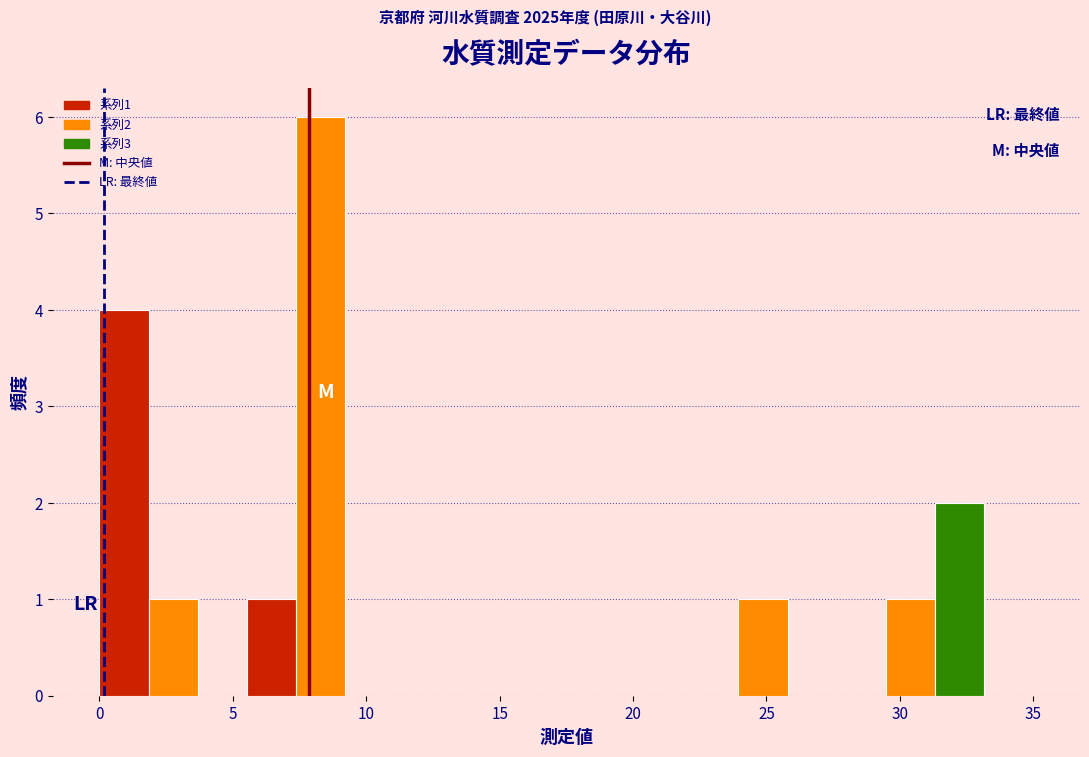

Read against the x-axis, roughly where is the centre of the tallest bar?

8.5